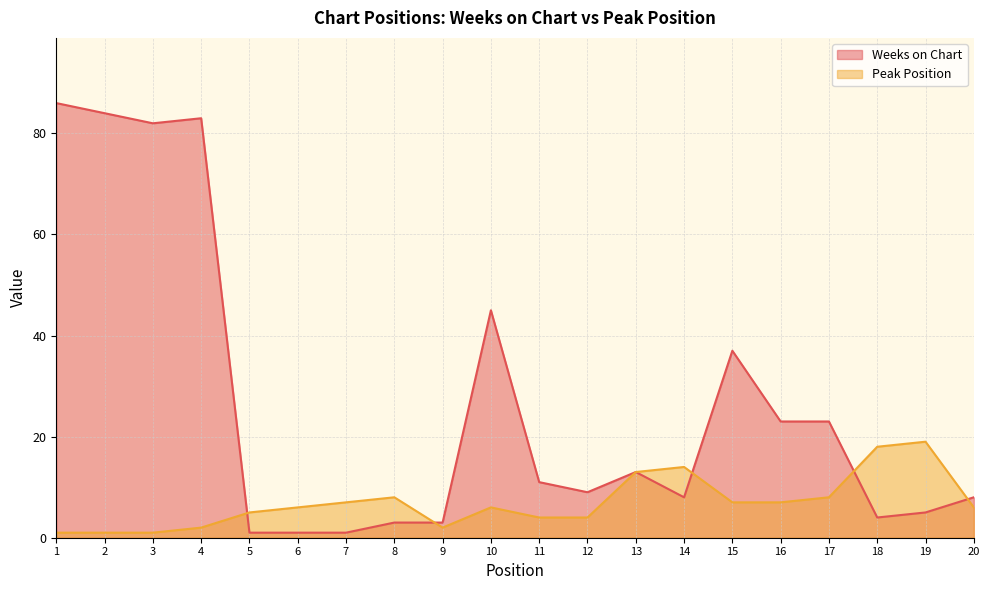

Does the chart display data point markers on the line(s)?

No